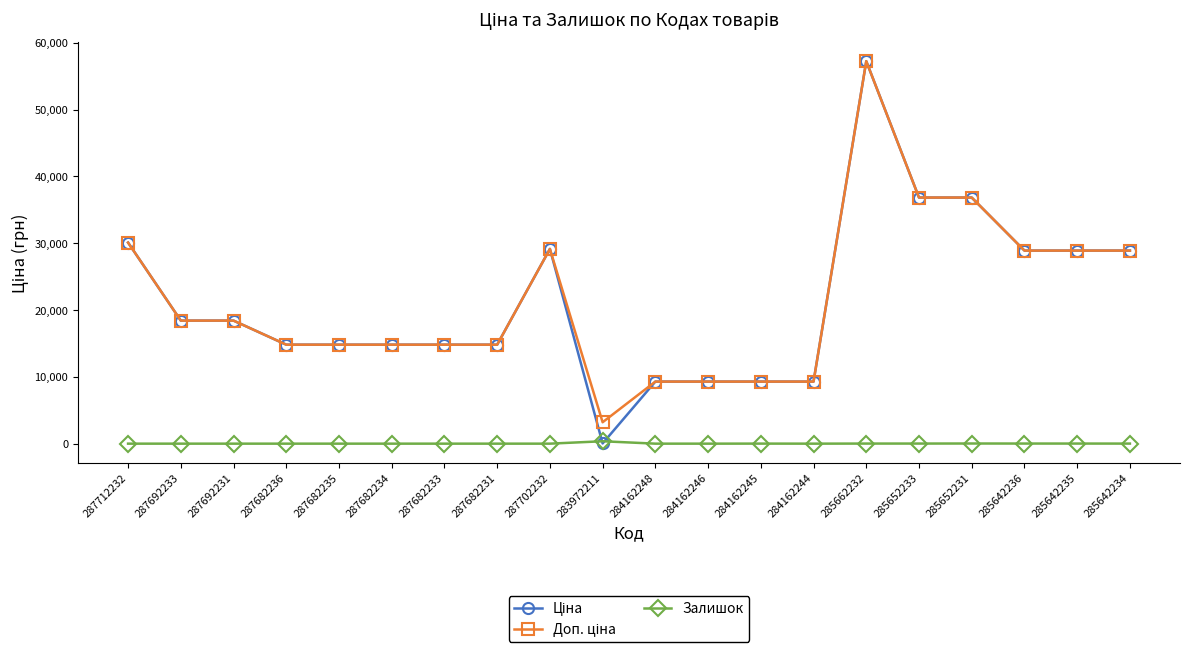

How many lines are shown in the chart?

3